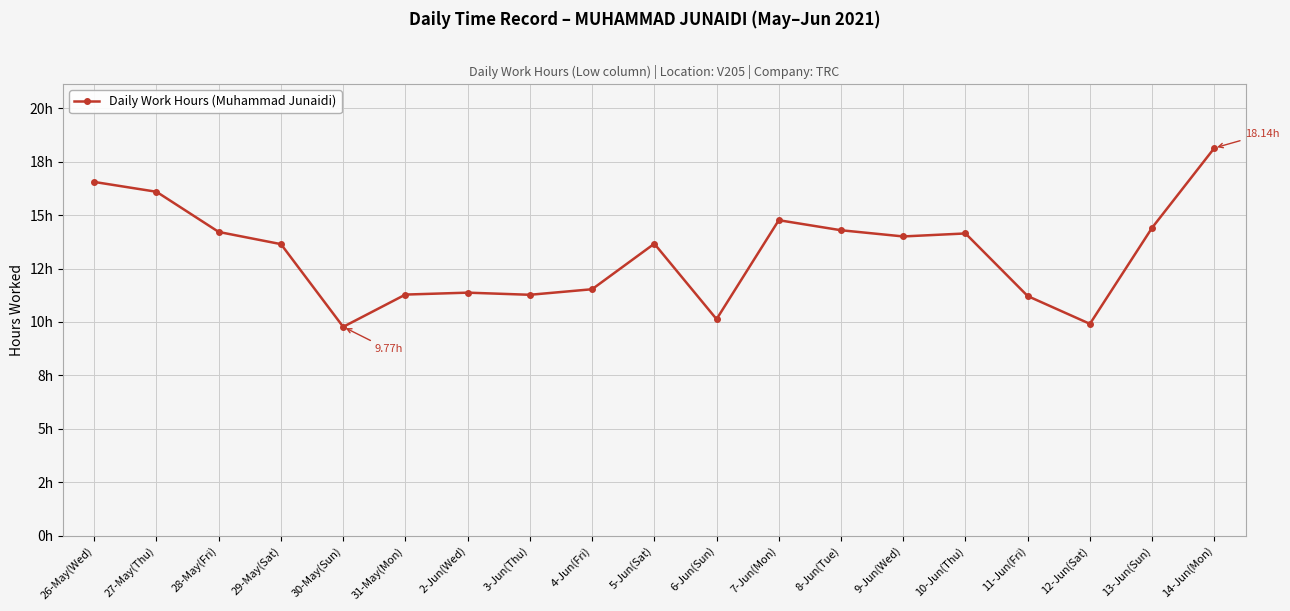

What is the label of the 7th point from the left?

2-Jun(Wed)